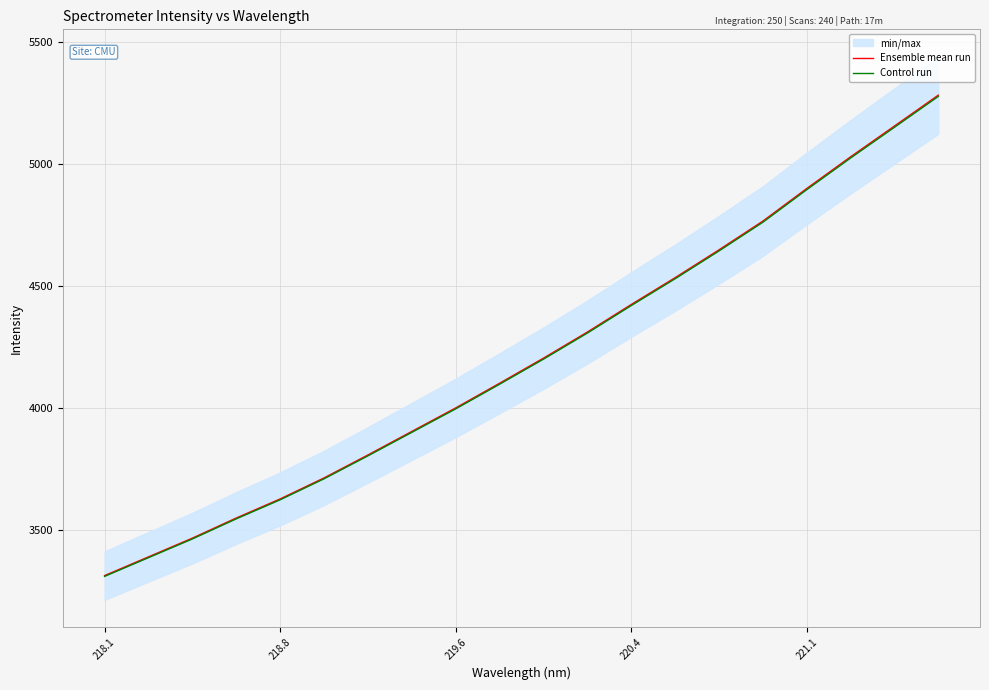

True or false: Control run and Ensemble mean run cross at least once.

False